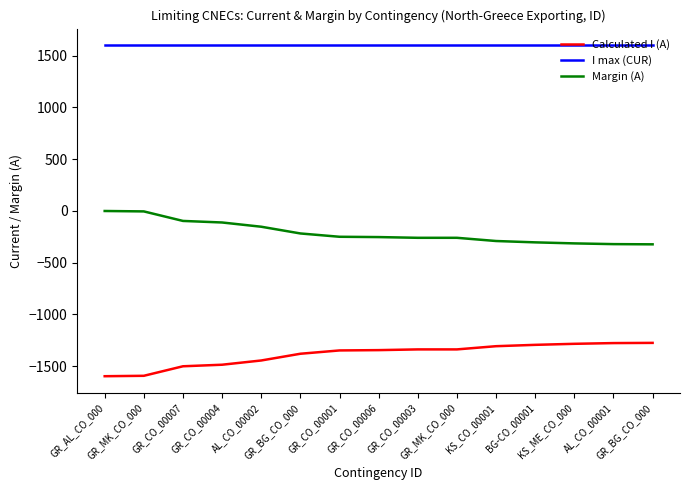

Does the chart have visible grid lines?

No